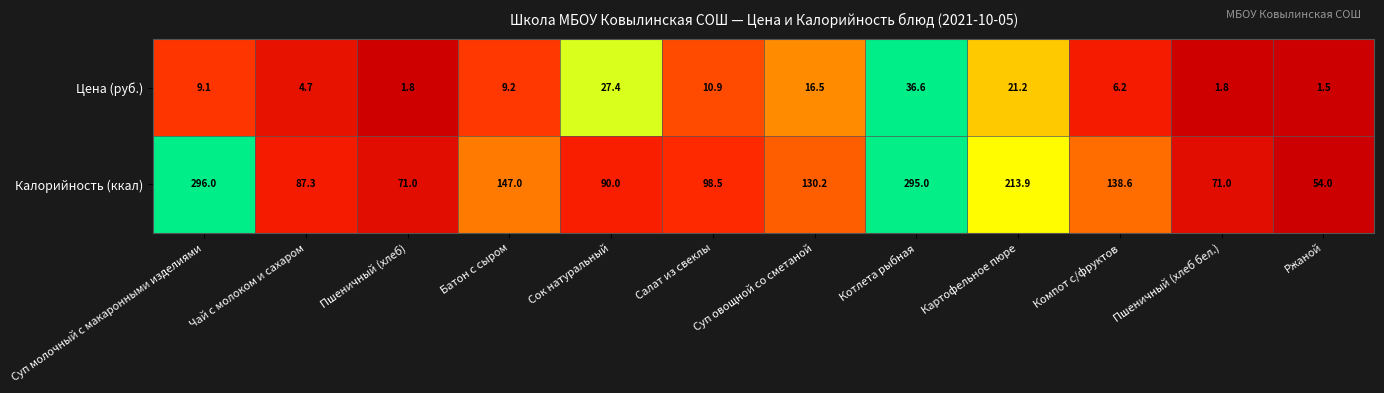

Count the number of categories in the chart.

12